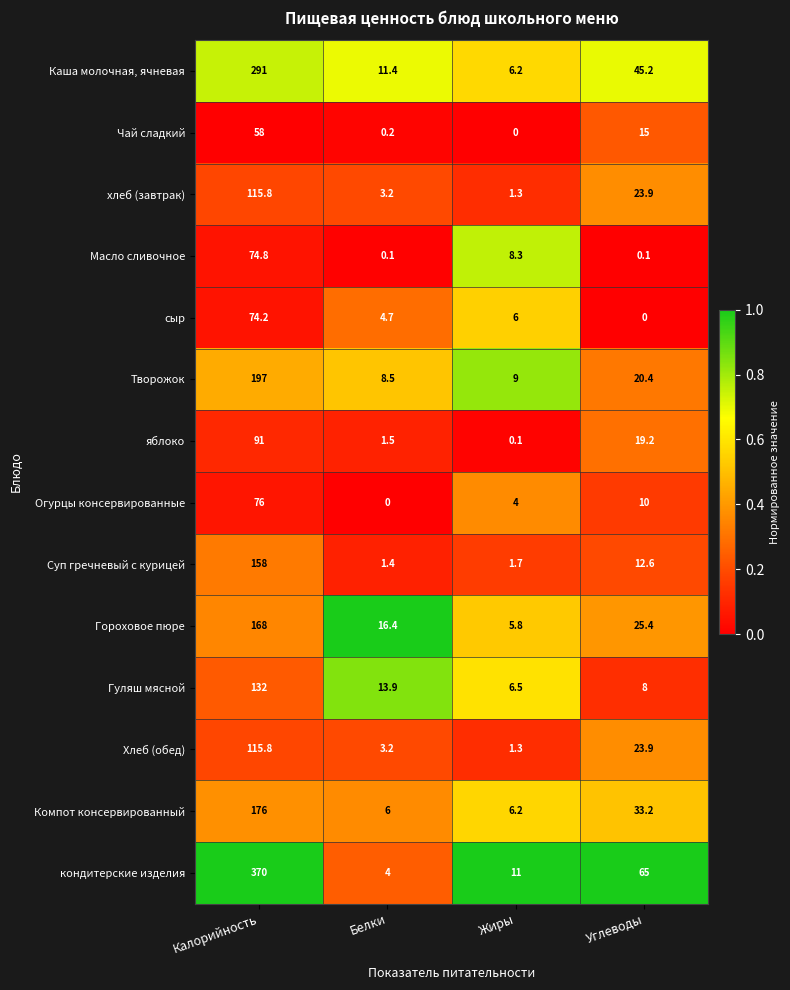

What is the minimum value for Творожок?

8.5